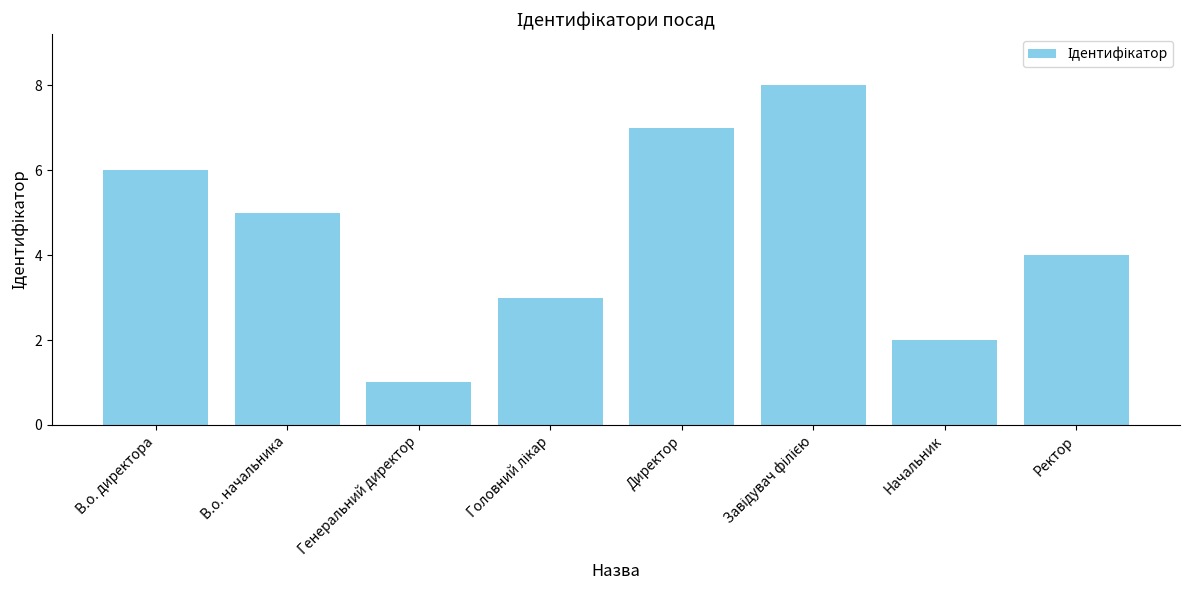

What is the change in value from В.о. директора to Директор?

+1